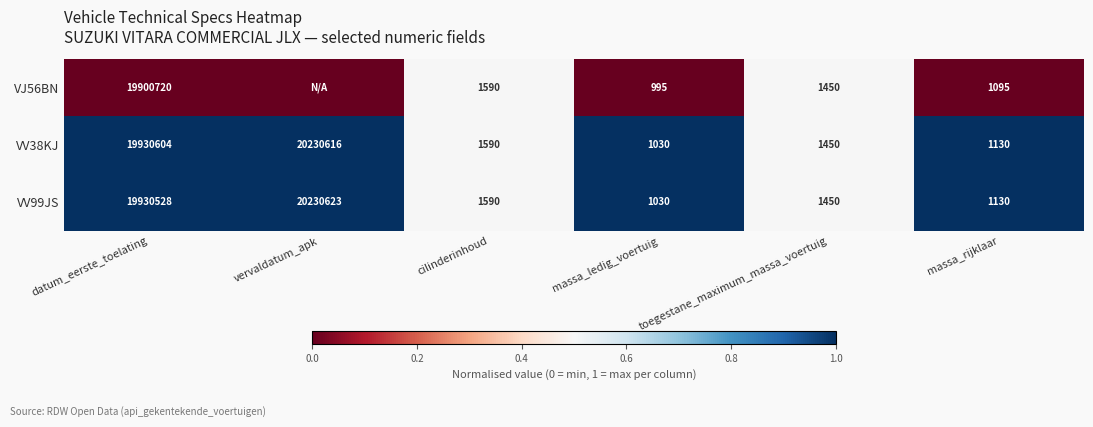

How many distinct data groups are displayed?

3